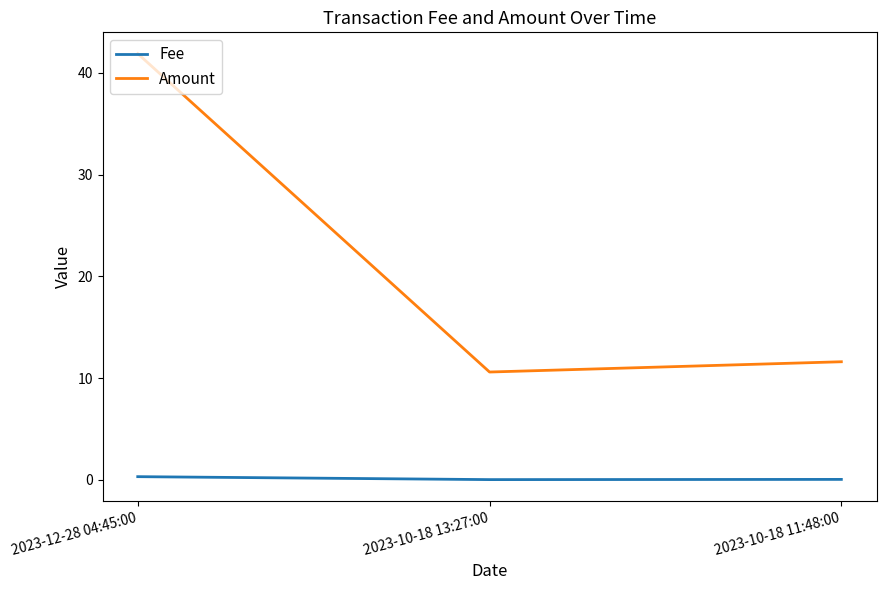

What is the difference between the Amount values at 2023-10-18 11:48:00 and 2023-10-18 13:27:00?

1.0